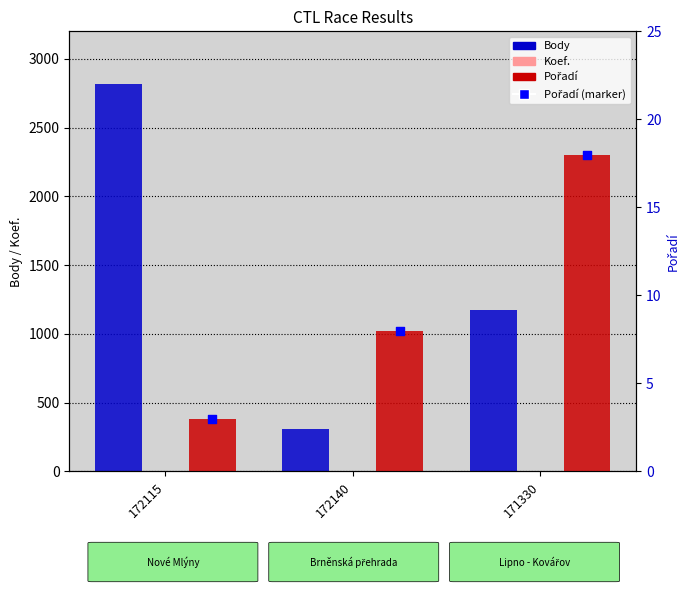

Which series contains the lowest Y value?

Koef.